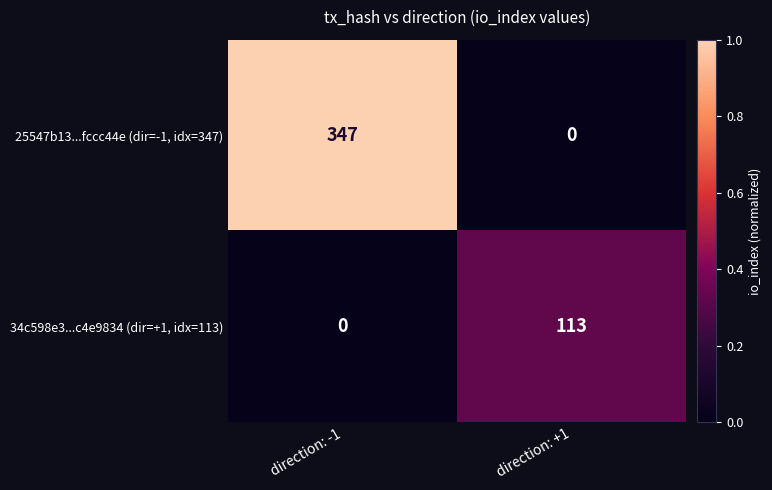

What is the sum of the 34c598e3...c4e9834 (dir=+1, idx=113) values at direction: -1 and direction: +1?

113